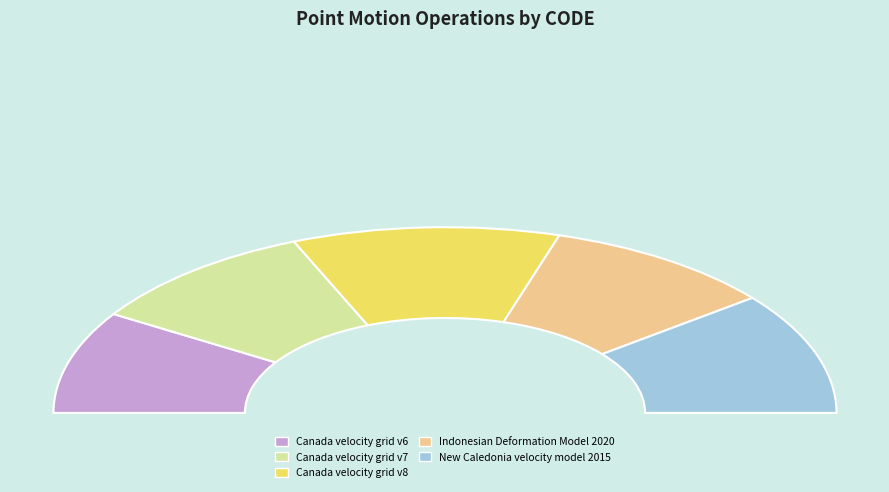

What portion of the pie excludes Canada velocity grid v7?

80.5%